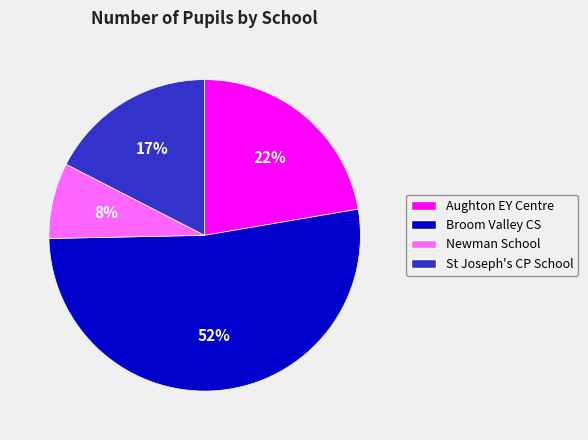

Rank the categories by value from lowest to highest.

Newman School, St Joseph's CP School, Aughton EY Centre, Broom Valley CS